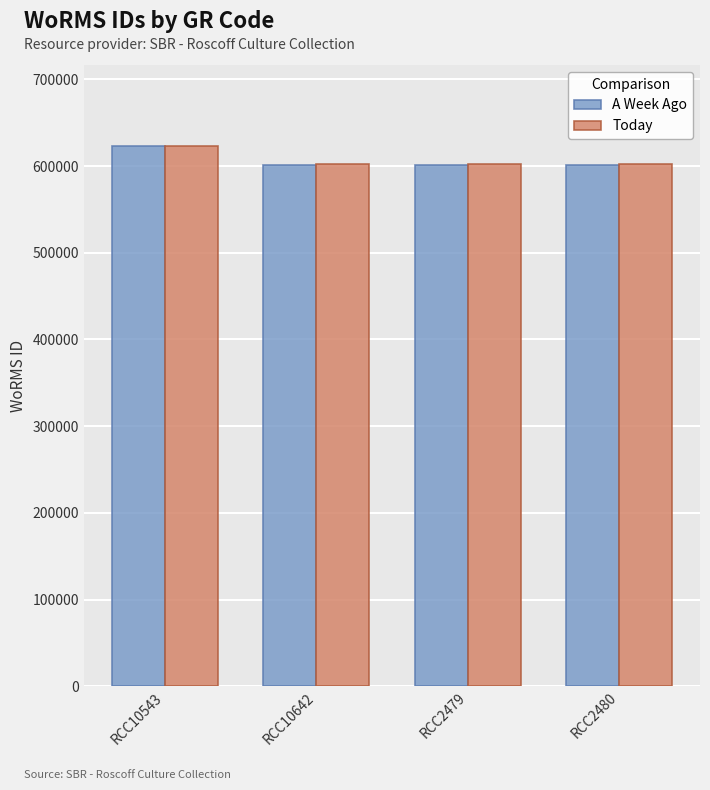

The A Week Ago series shows 903167 at RCC2479. True or false?

False